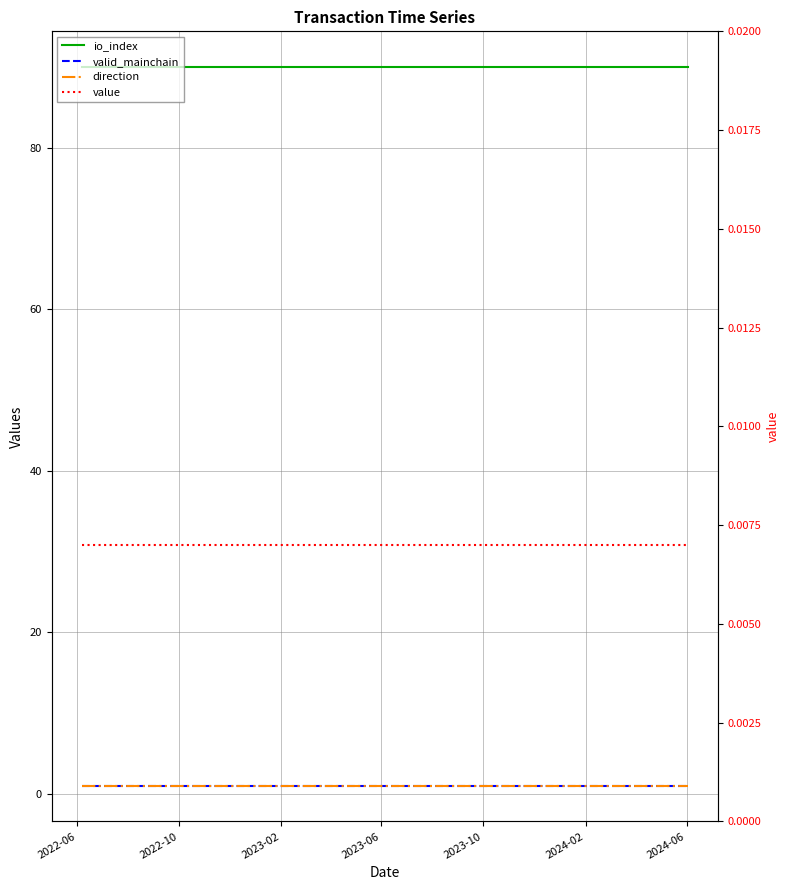

What is the maximum value shown in the chart?

90.0